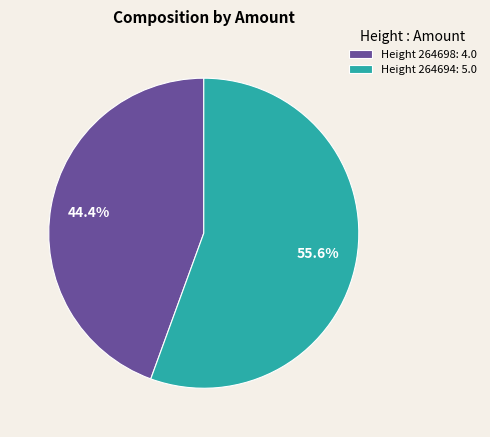

Which slice is the largest?

Height 264694: 5.0